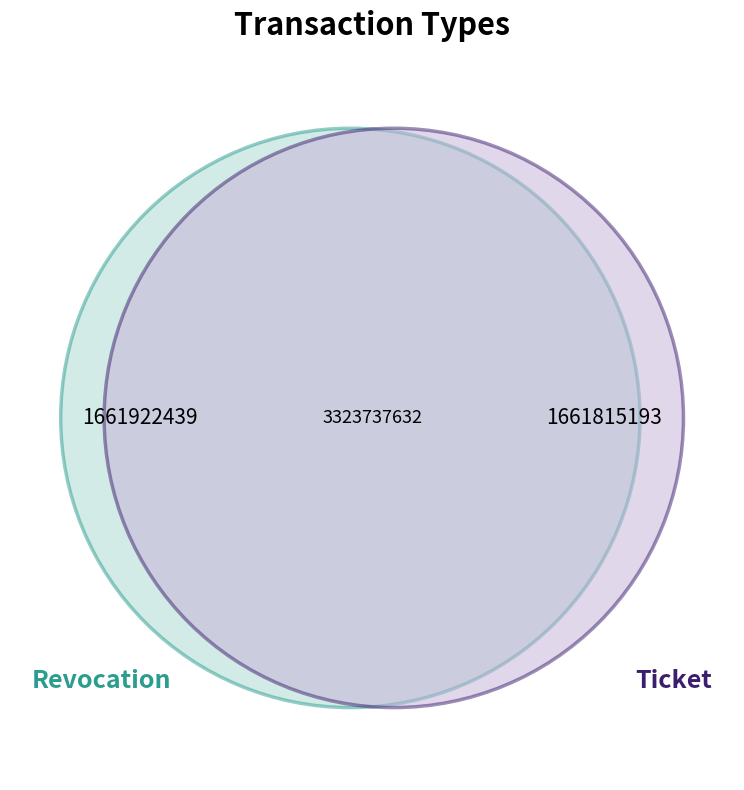

Is there any slice that represents more than half of the pie?

Yes